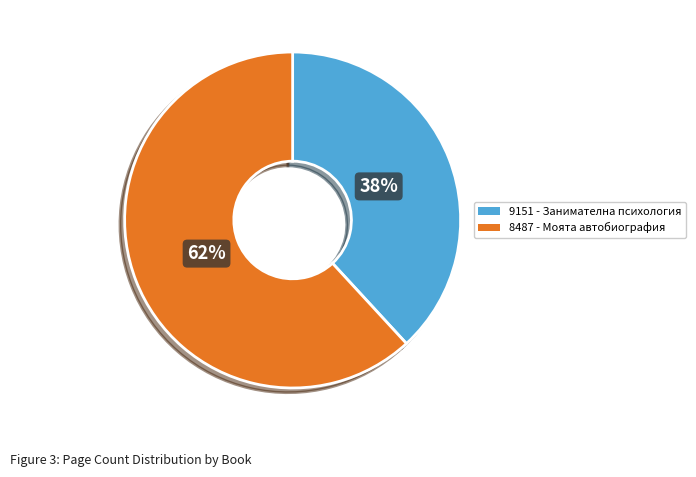

To the nearest percent, what portion does 8487 - Моята автобиография represent?

62%